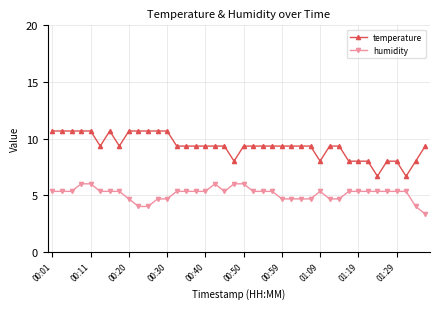

True or false: temperature and humidity cross at least once.

False